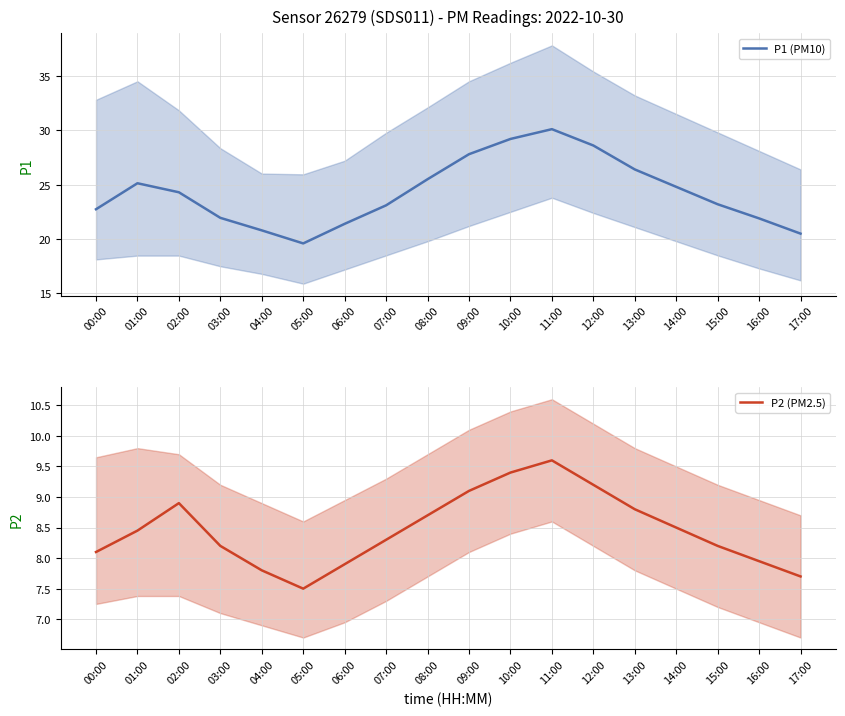

At which label is P2 (PM2.5) closest to 8?

16:00